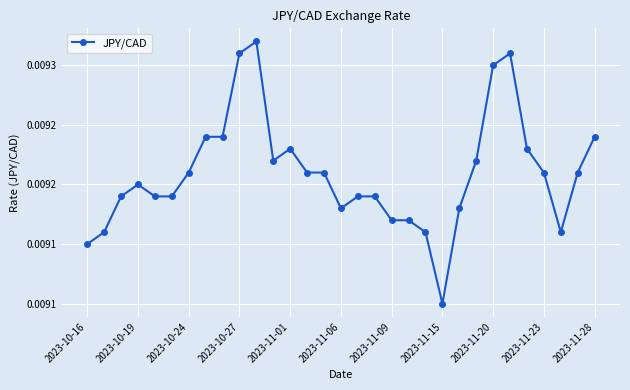

Is this an area chart (filled region under the line)?

No